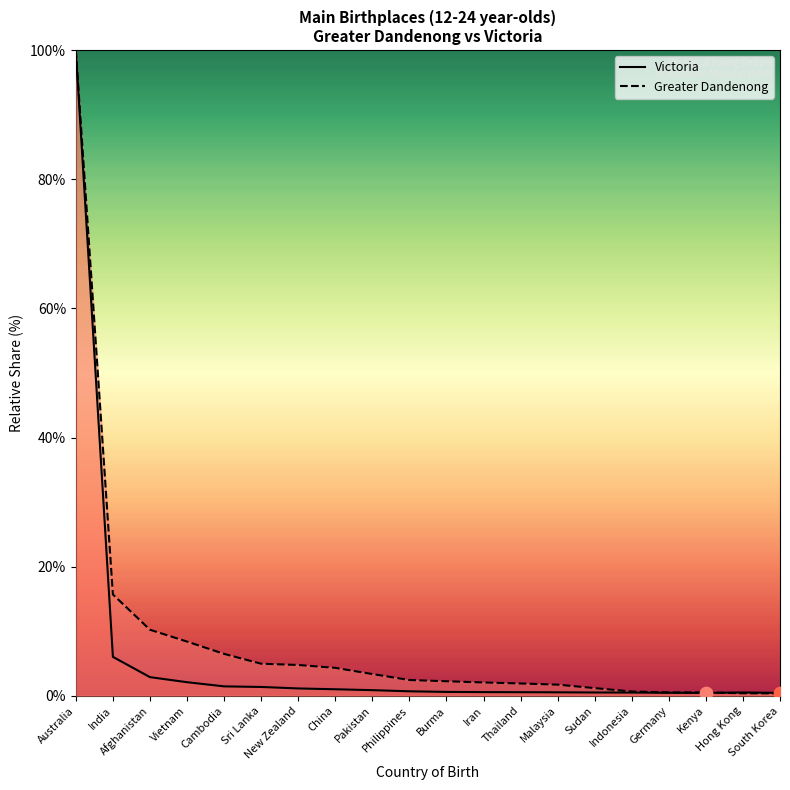

At how many categories does at least one series exceed 4?

8